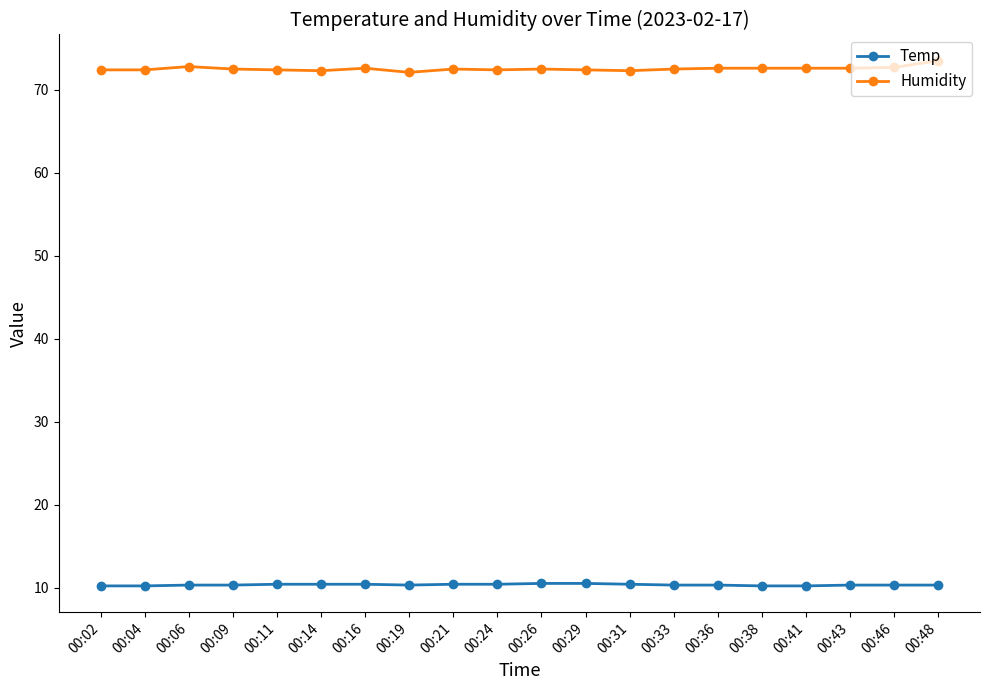

What is the total value across all series at 00:06?

83.1